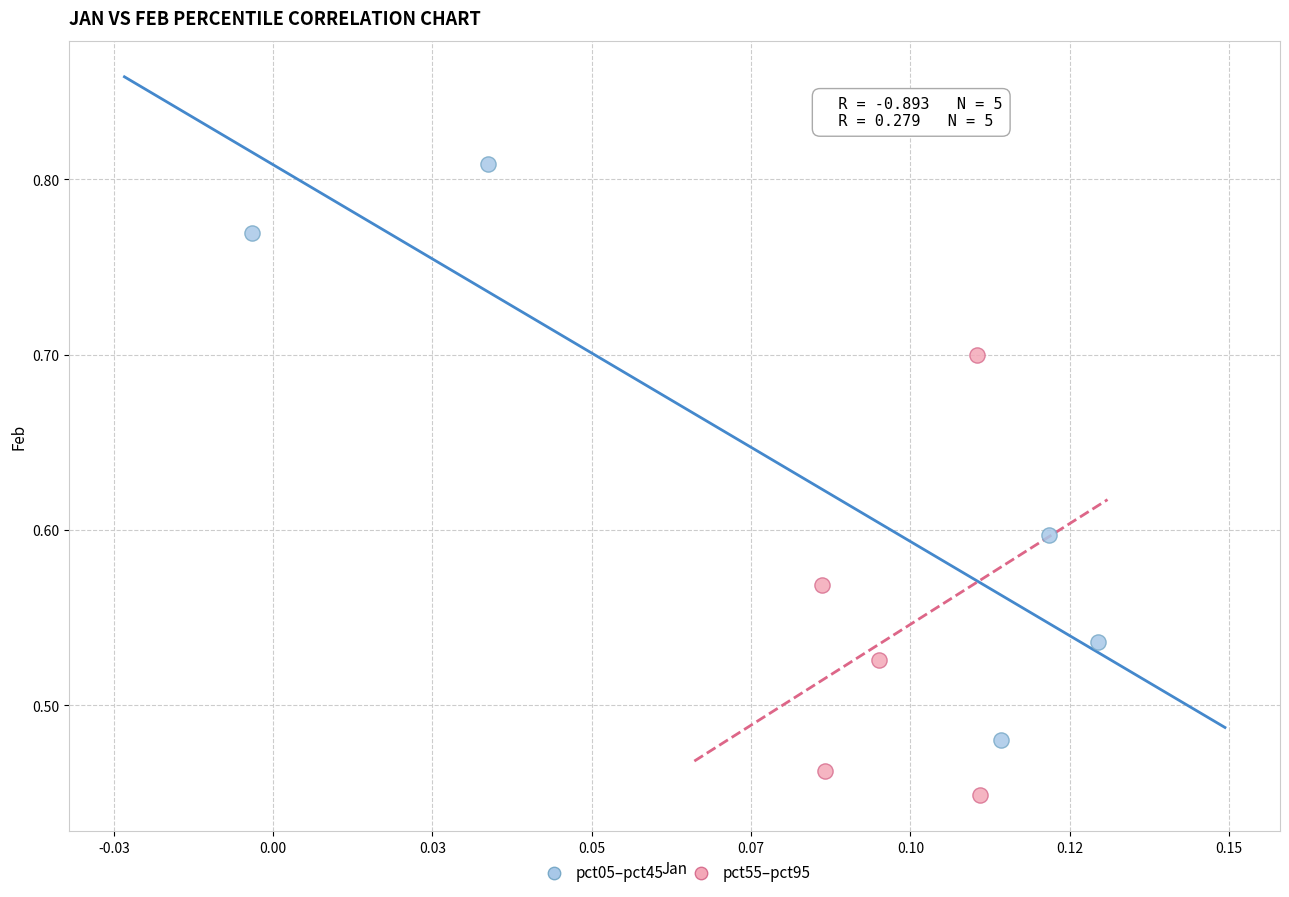

Which series reaches the maximum Y coordinate?

pct05–pct45